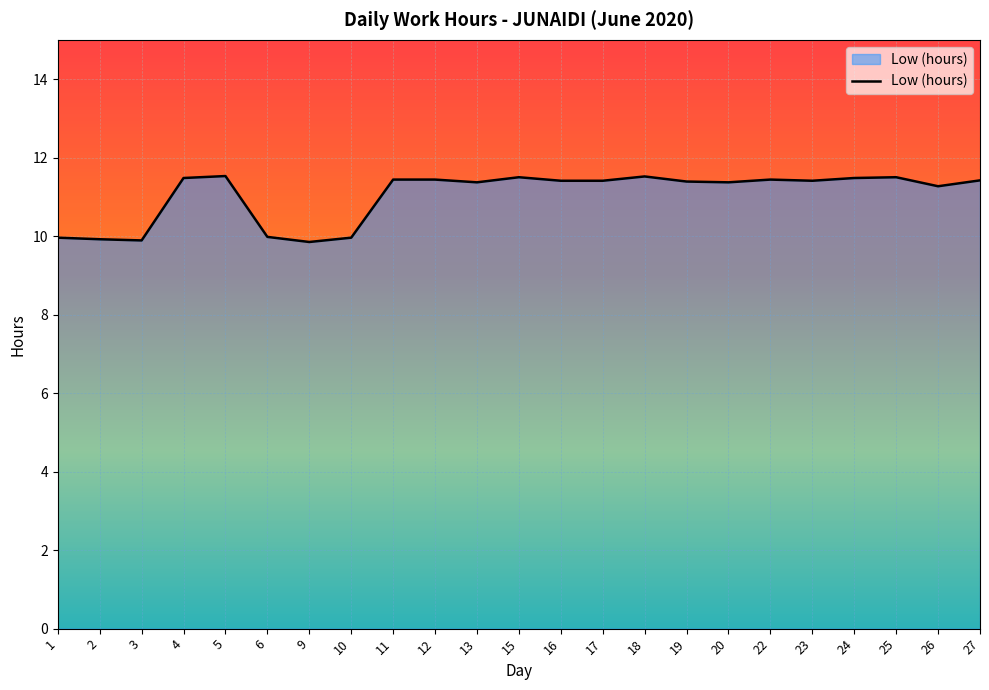

Where does the data first go above 11?

4